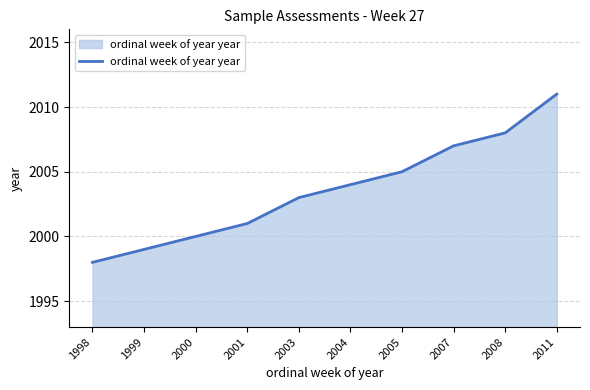

Where is the data nearest to the value 2004?

2004